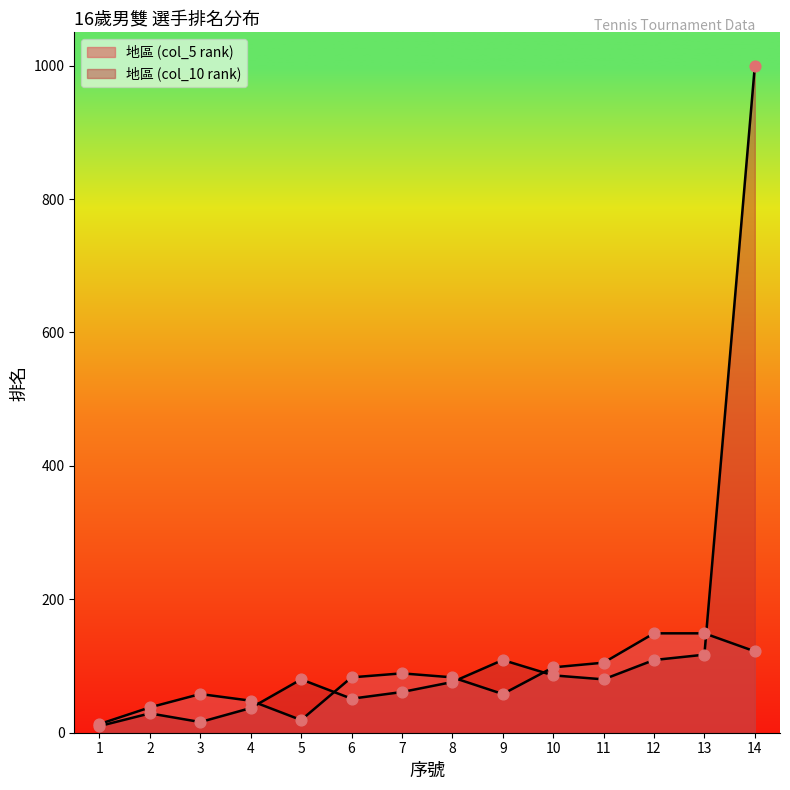

What are all the series names shown in the legend?

地區 (col_5 rank), 地區 (col_10 rank)